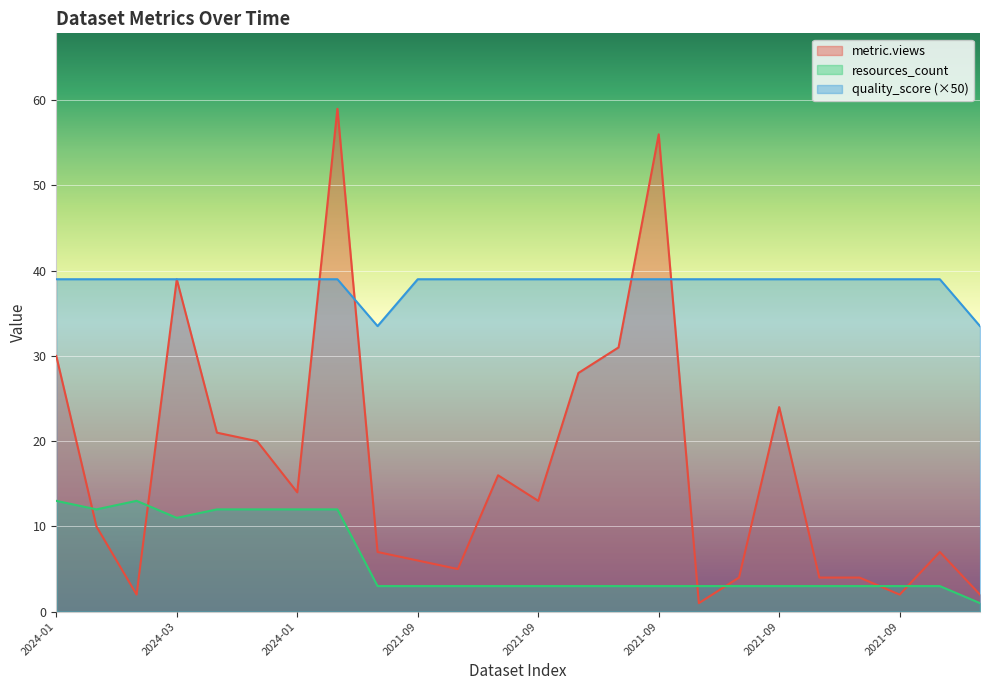

At which category is the sum across all series the highest?

2024-01